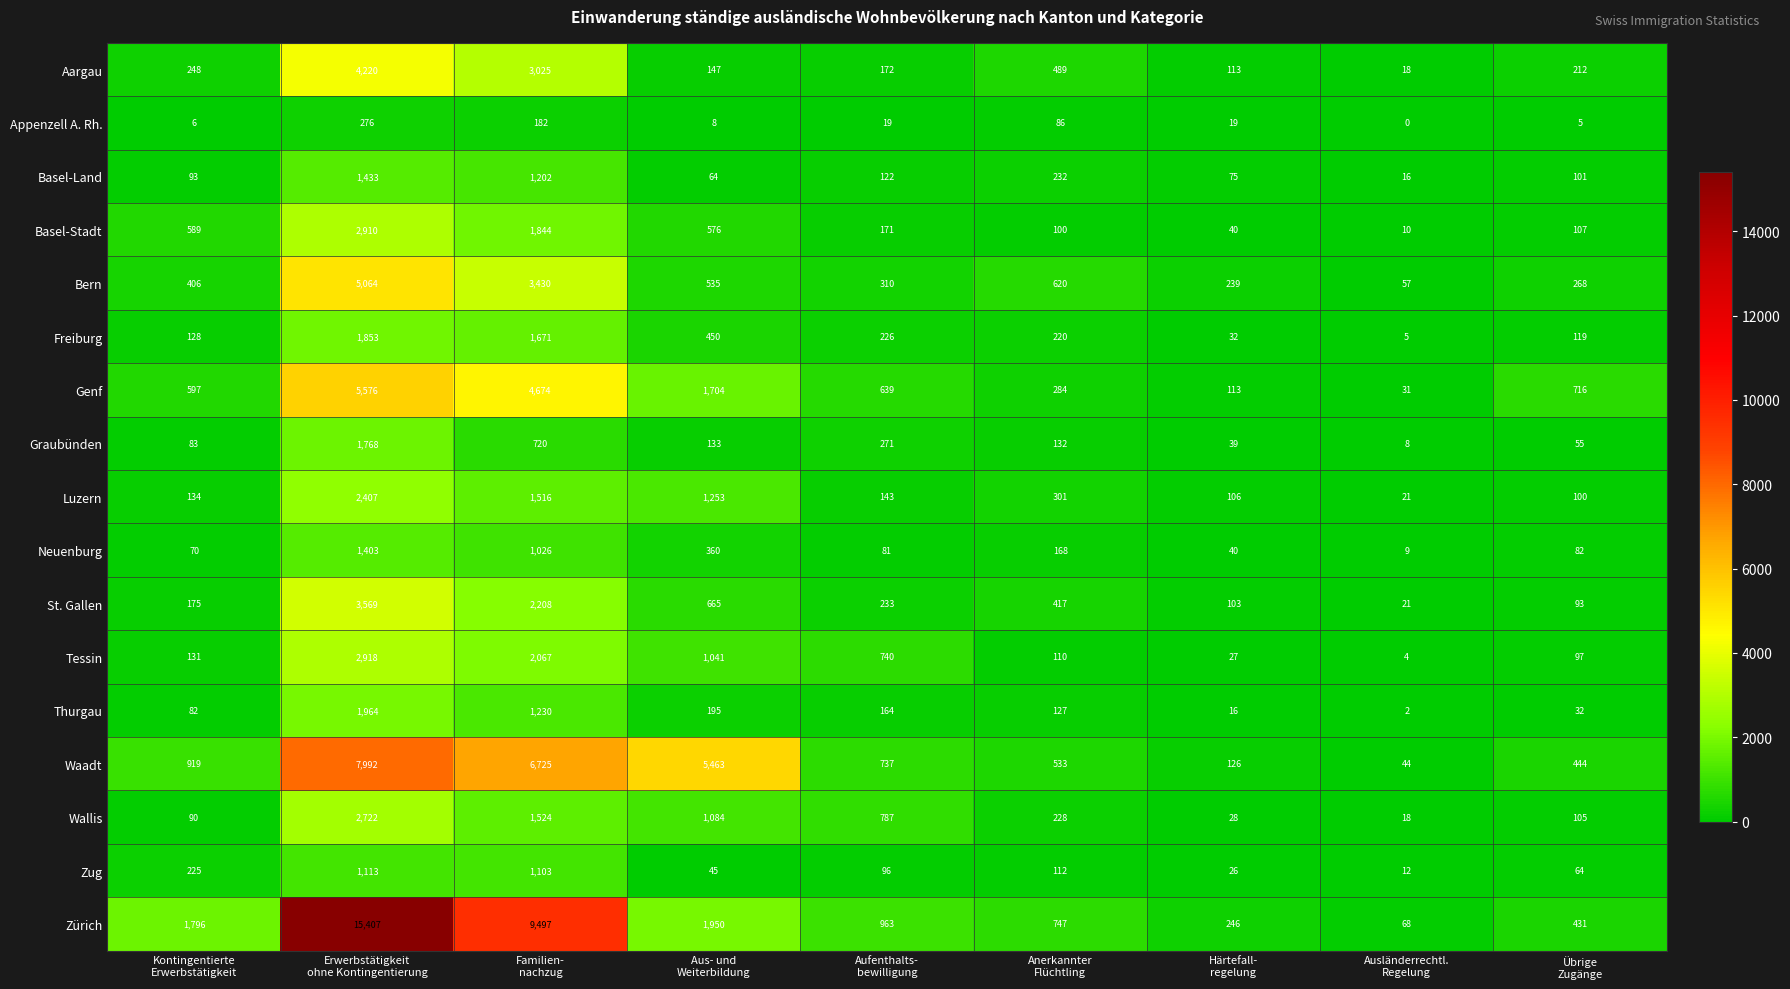

What is the maximum value for Aargau?

4220